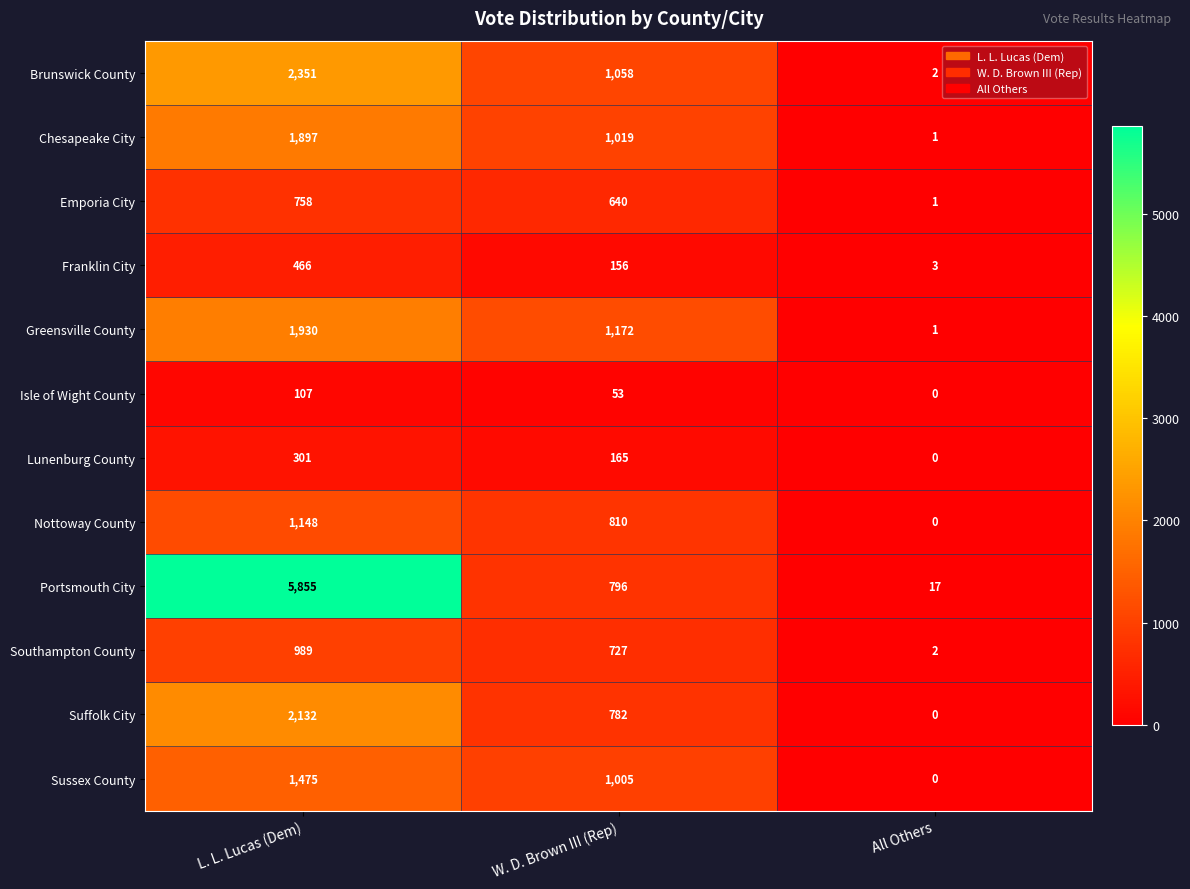

What is the sum of the Isle of Wight County values at W. D. Brown III (Rep) and L. L. Lucas (Dem)?

160